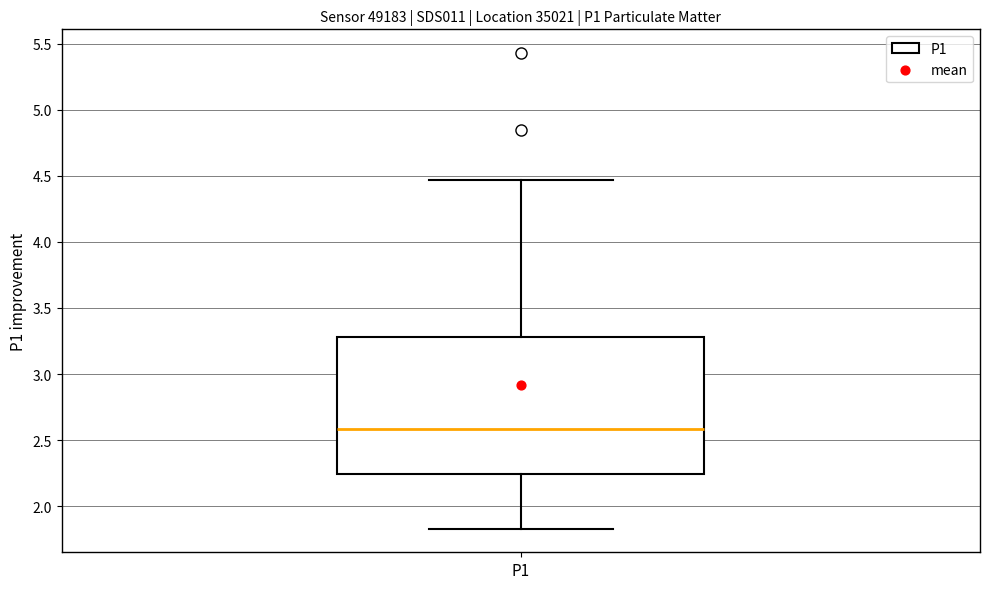

Read this box plot against the y-axis: the position of the median line, the range covered by the box, and the ends of both whiskers. The values are not printed on the chart, so give them approximately, as read against the axis.

median 2.60, box 2.25 to 3.30, whiskers 1.85 to 4.45